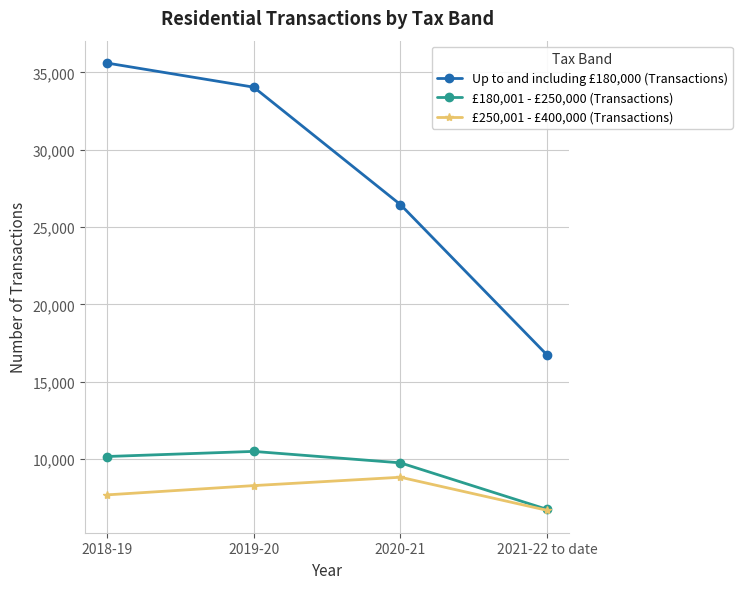

True or false: £250,001 - £400,000 (Transactions) and Up to and including £180,000 (Transactions) intersect in this chart.

False